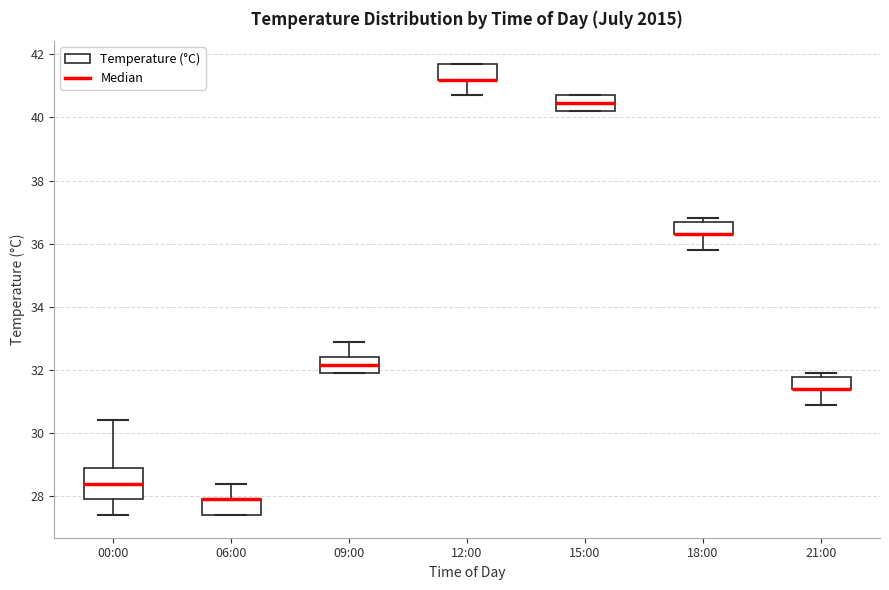

Which box is the tallest, from its lower edge to its upper edge?

00:00